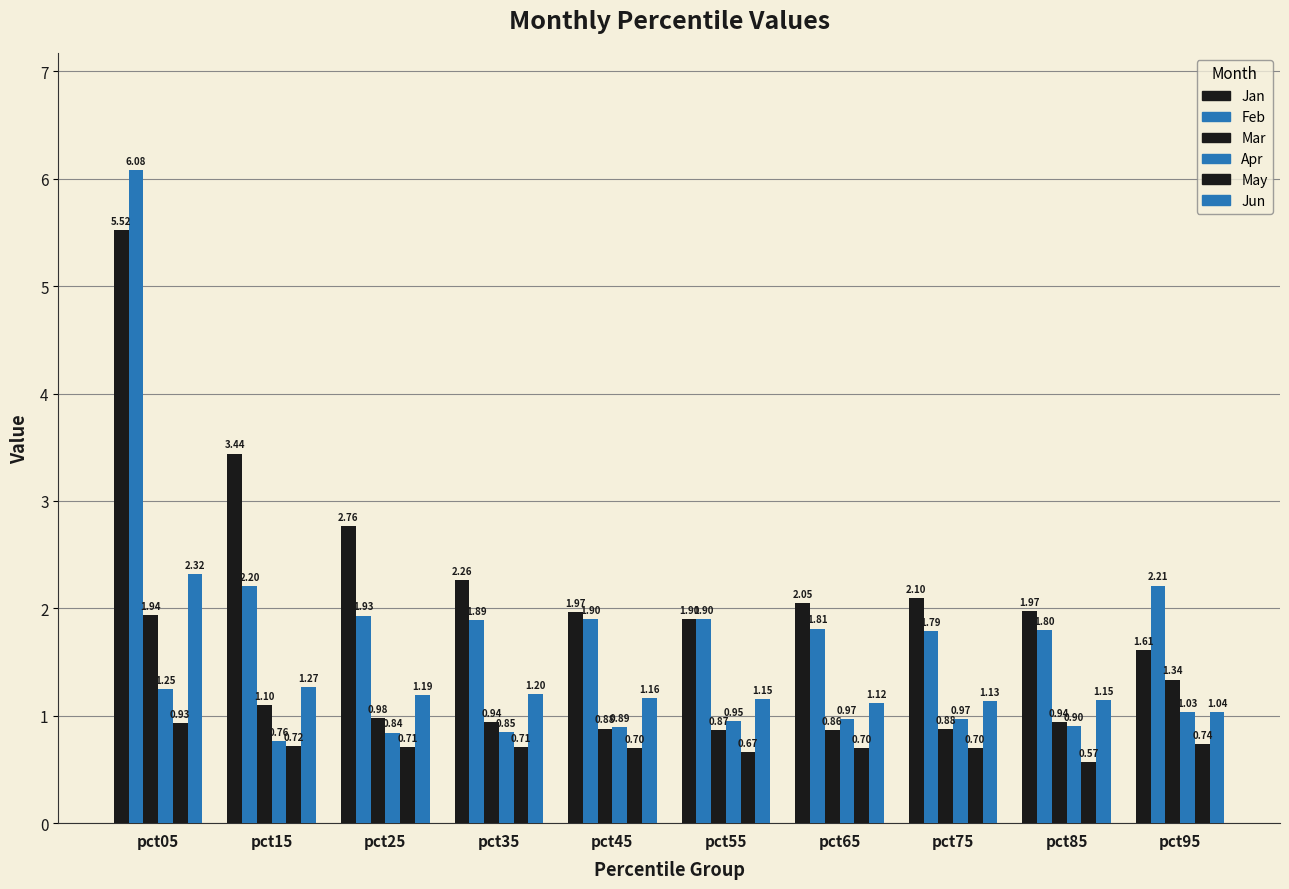

At which label does Mar reach its peak?

pct05